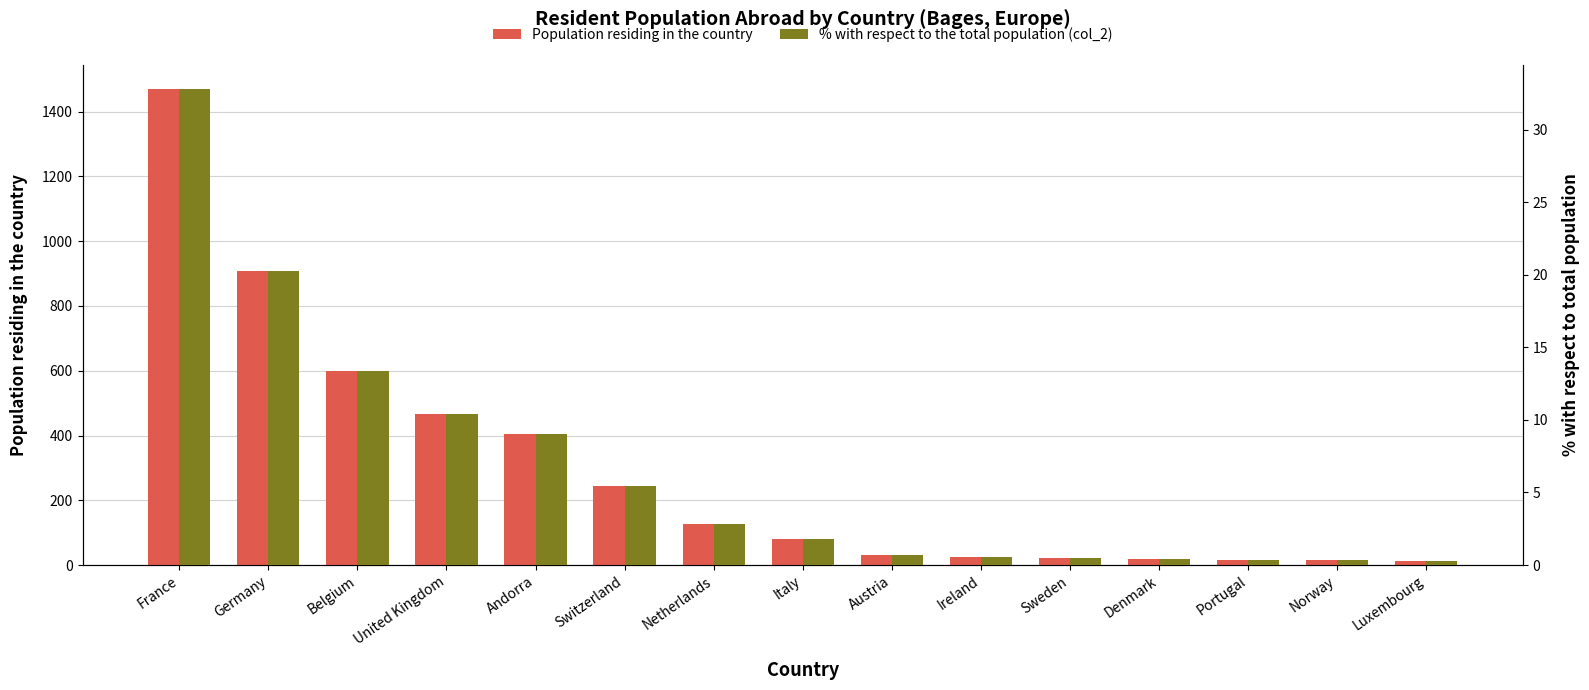

Where is % with respect to the total population (col_2) nearest to the value 16?

Belgium